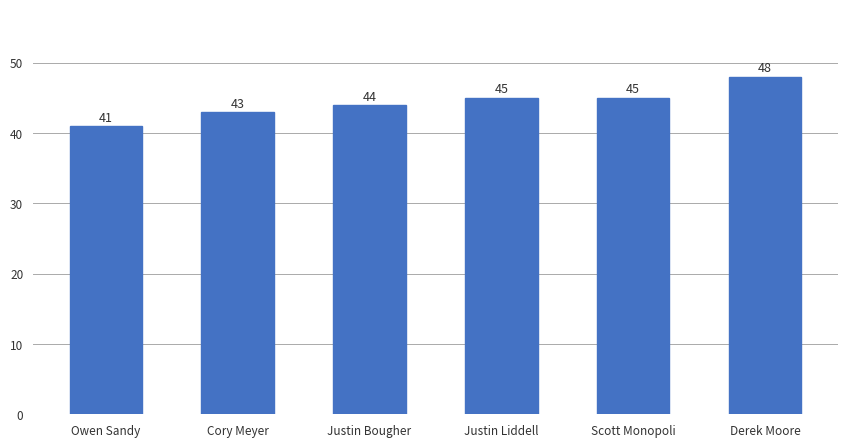

How many data points are less than 45?

3